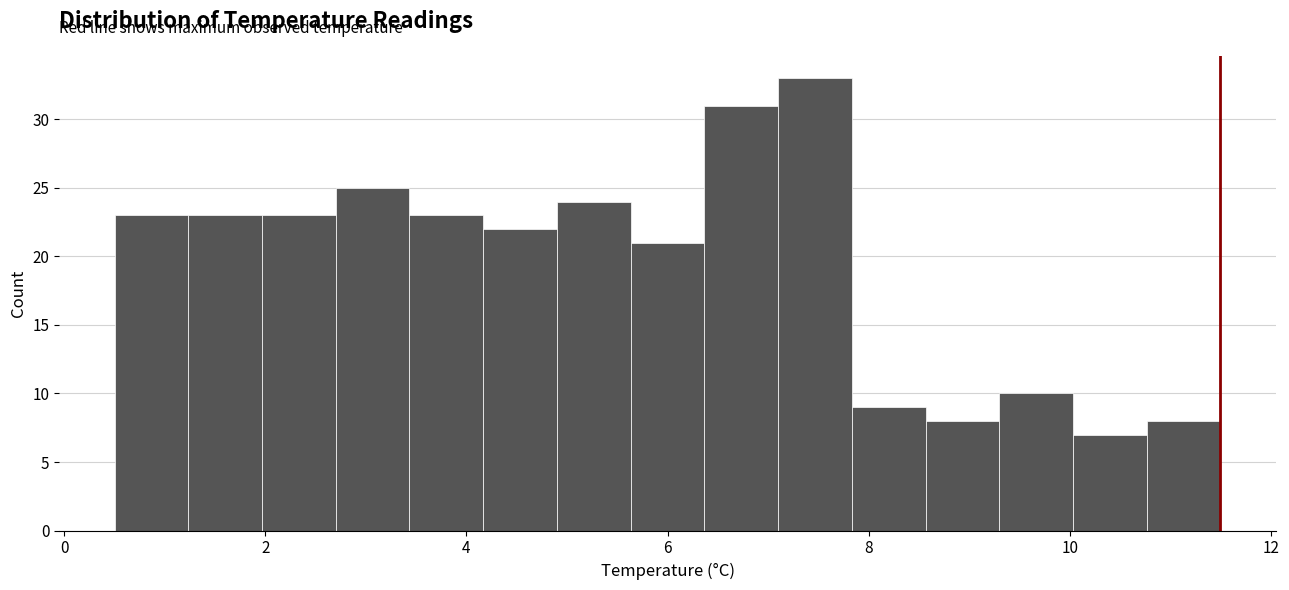

Read against the x-axis, roughly where is the centre of the tallest bar?

7.4